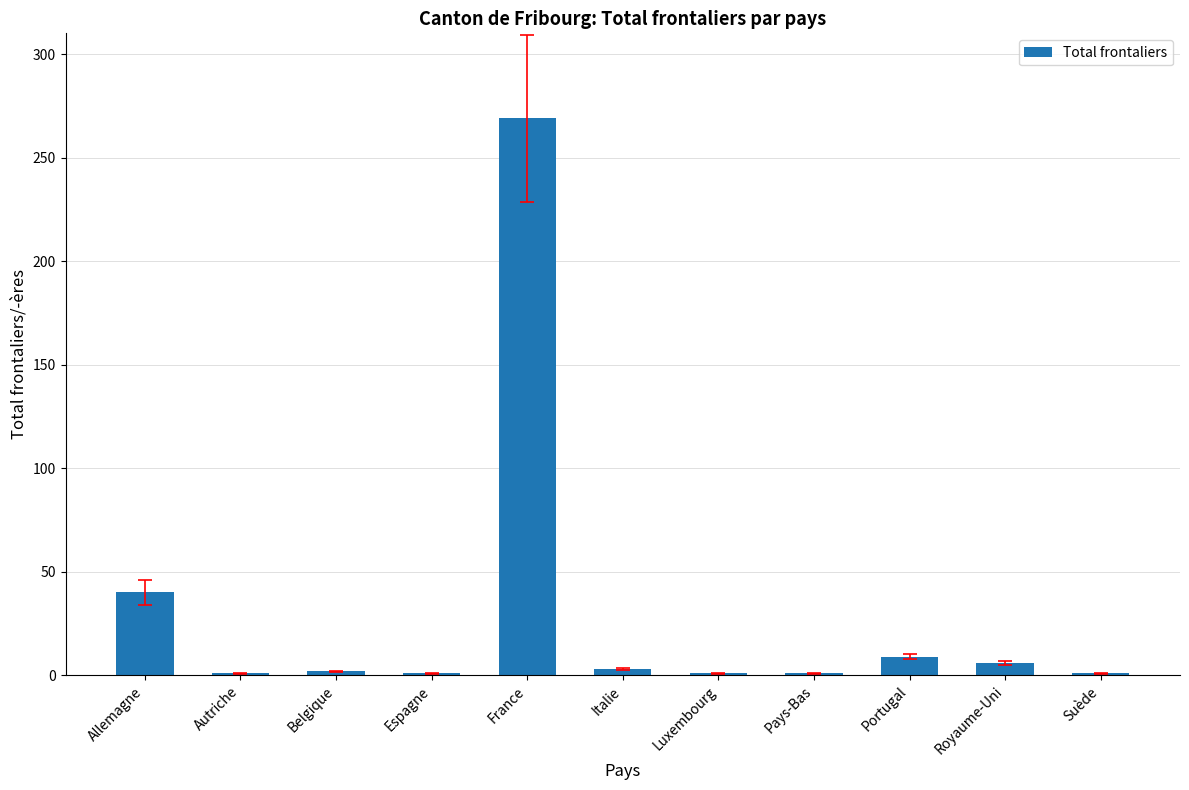

What is the label of the 11th bar from the right?

Allemagne